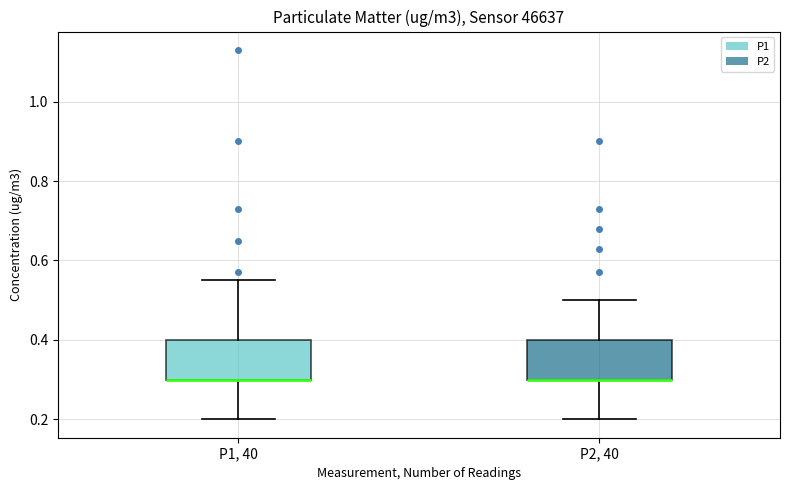

Reading left to right, transcribe this box plot: for each box, give where its median line is, the range the box spans, and where its two whiskers end, as read against the y-axis. The values are not printed on the chart, so give them approximately, as read against the axis.

P1, 40: median 0.30 (drawn on the box's lower edge), box 0.30 to 0.40, whiskers 0.20 to 0.56
P2, 40: median 0.30 (drawn on the box's lower edge), box 0.30 to 0.40, whiskers 0.20 to 0.50